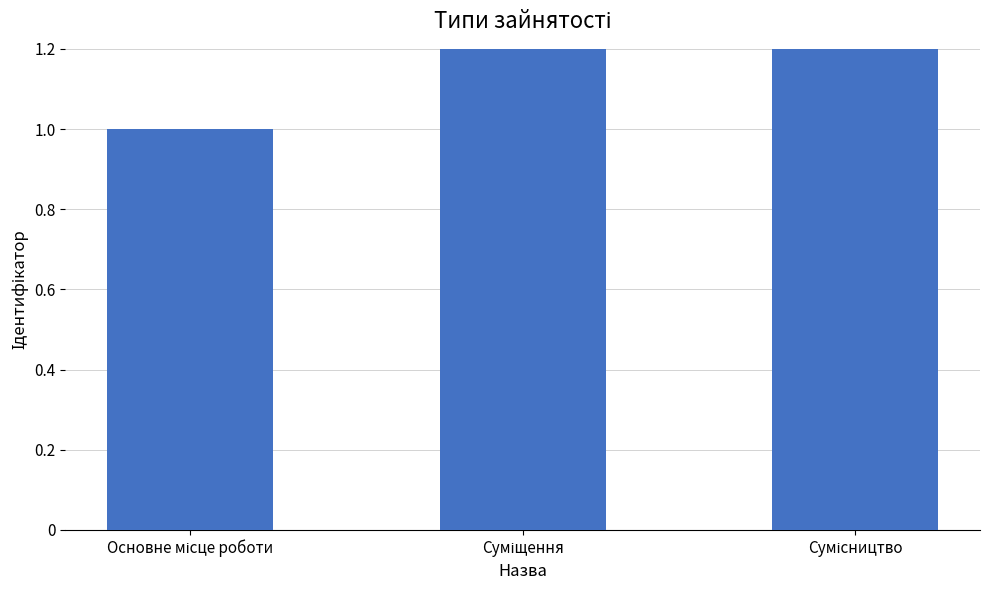

Which has a higher value, Сумісництво or Основне місце роботи?

Сумісництво